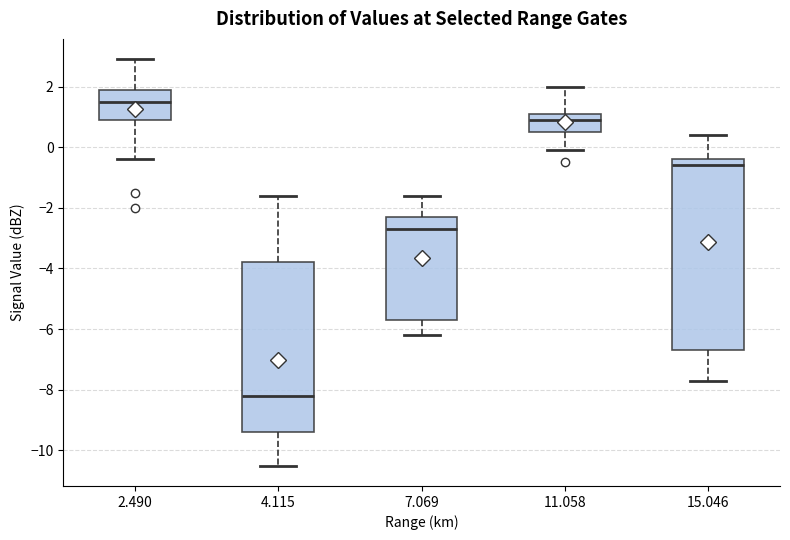

Comparing the boxes themselves (not the whiskers), which one is the tallest?

15.046